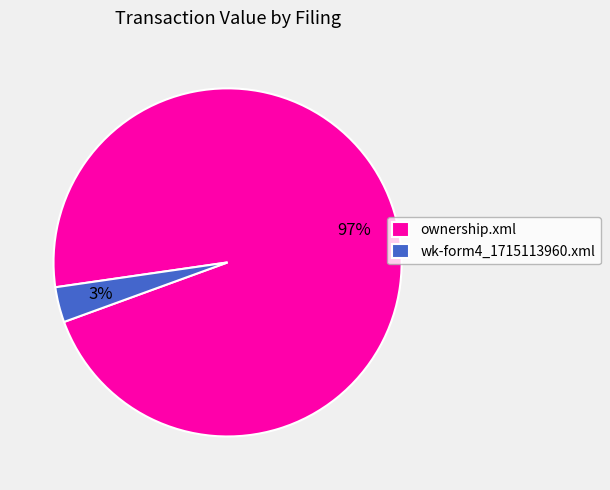

Is wk-form4_1715113960.xml the majority of the pie?

No